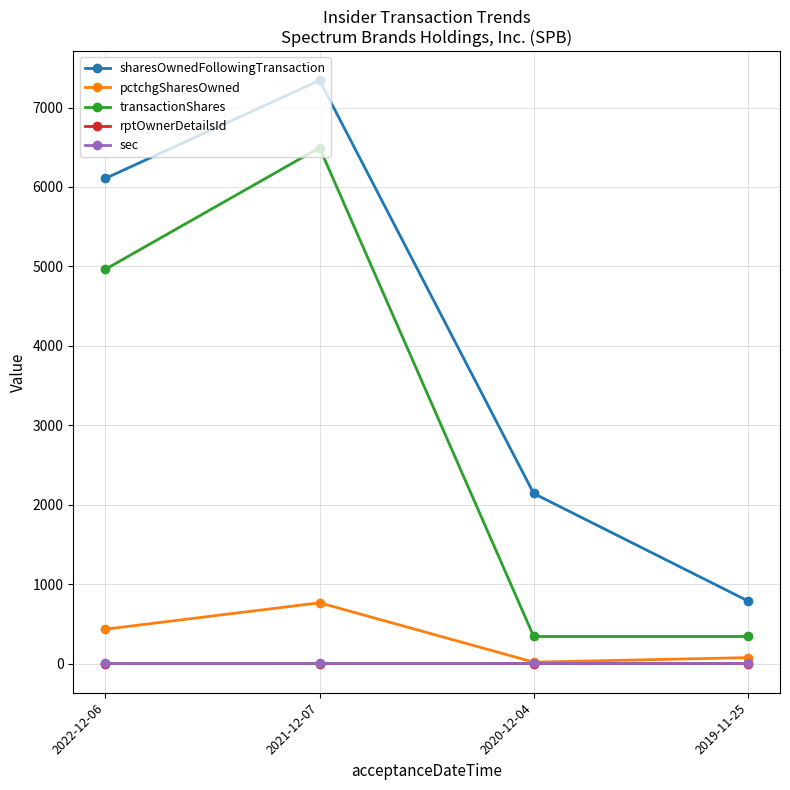

How many data points in transactionShares are less than 4964?

2